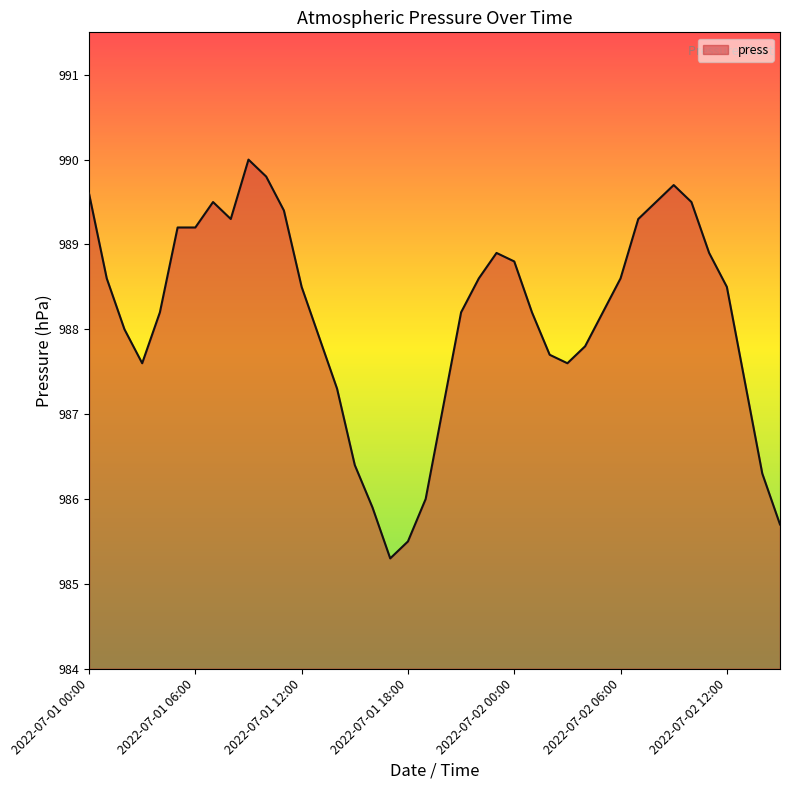

What is the smallest value displayed?

985.3